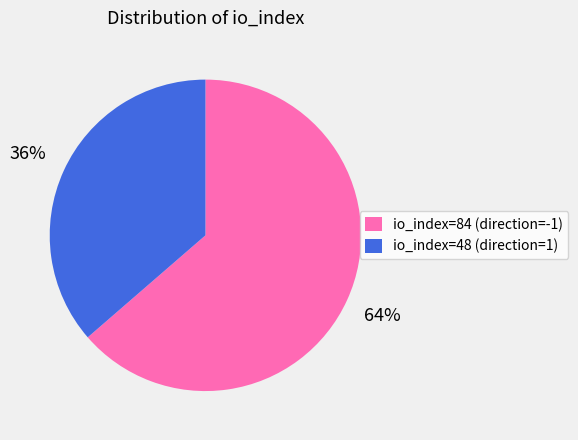

To the nearest percent, what percentage of the pie is io_index=84?

64%